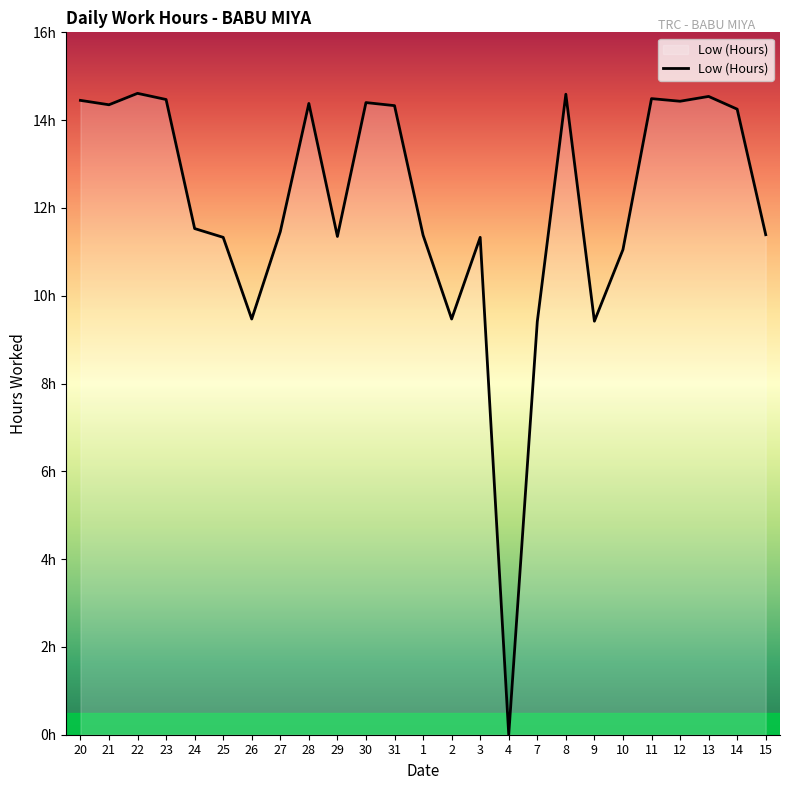

Does the chart have visible grid lines?

No